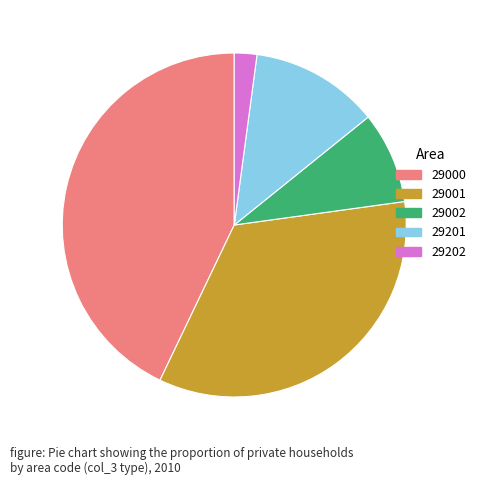

Does any single category account for the majority?

No